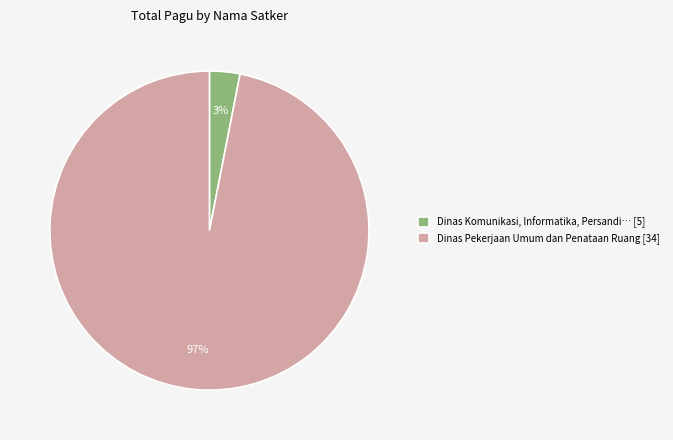

Combined, do Dinas Komunikasi, Informatika, Persandi… [5] and Dinas Pekerjaan Umum dan Penataan Ruang [34] account for over 50%?

Yes